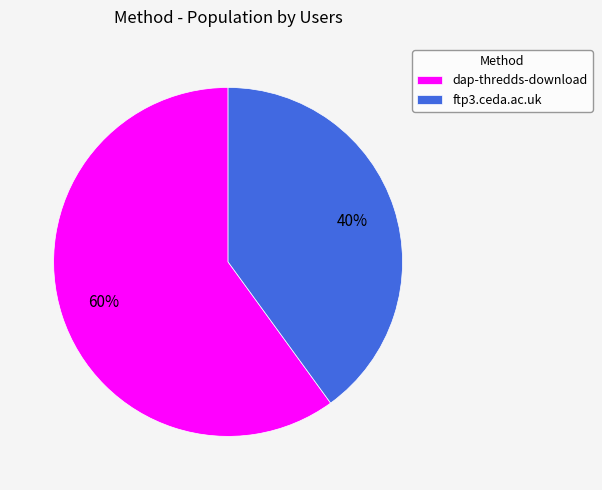

Between ftp3.ceda.ac.uk and dap-thredds-download, which is larger?

dap-thredds-download